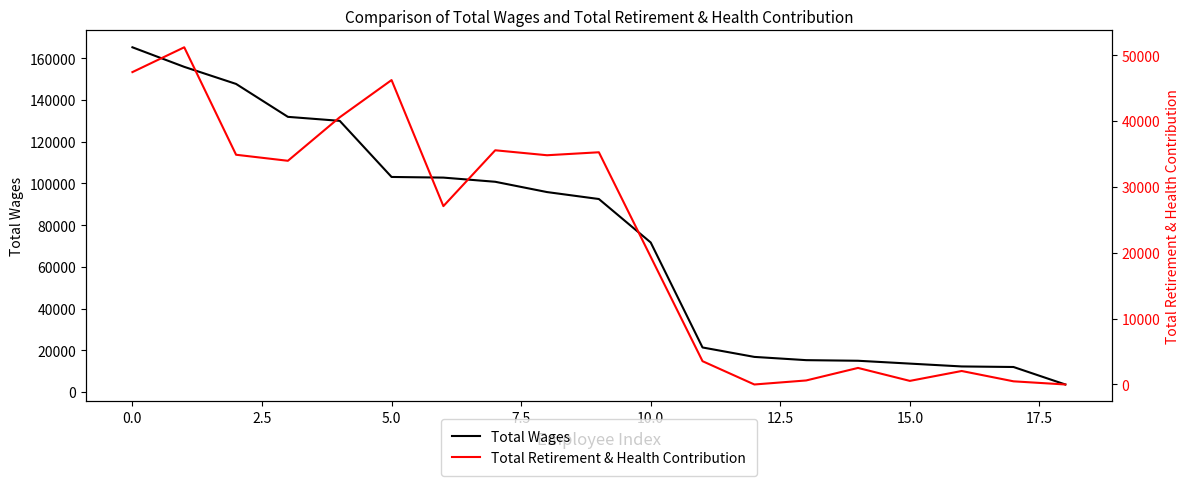

What is the maximum value for Total Wages?

165225